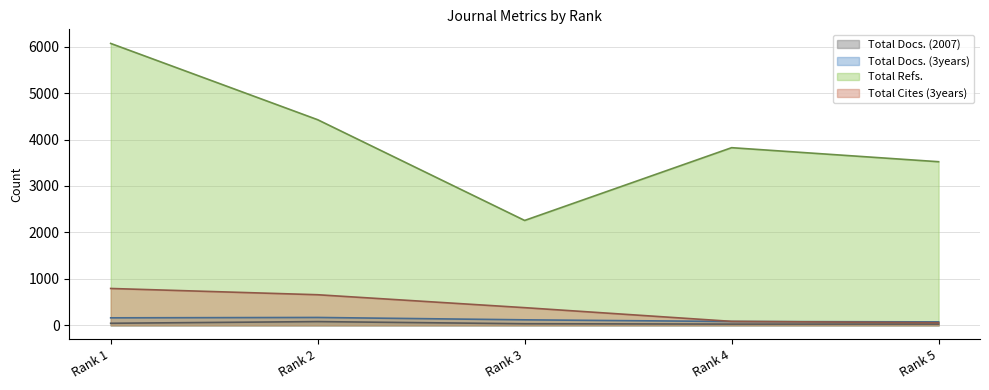

True or false: Total Docs. (2007) has a value of 138 at Rank 2.

False